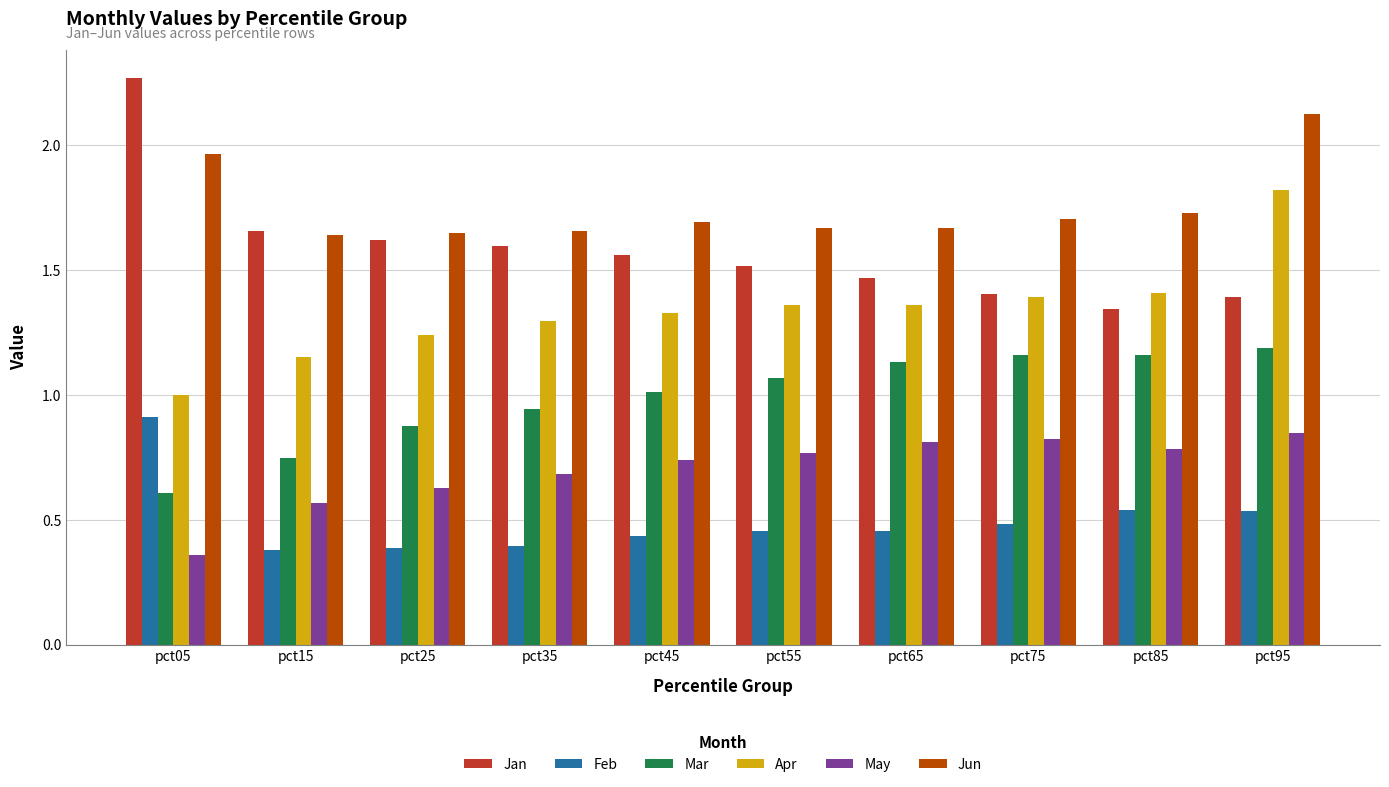

What is the maximum value for Apr?

1.8